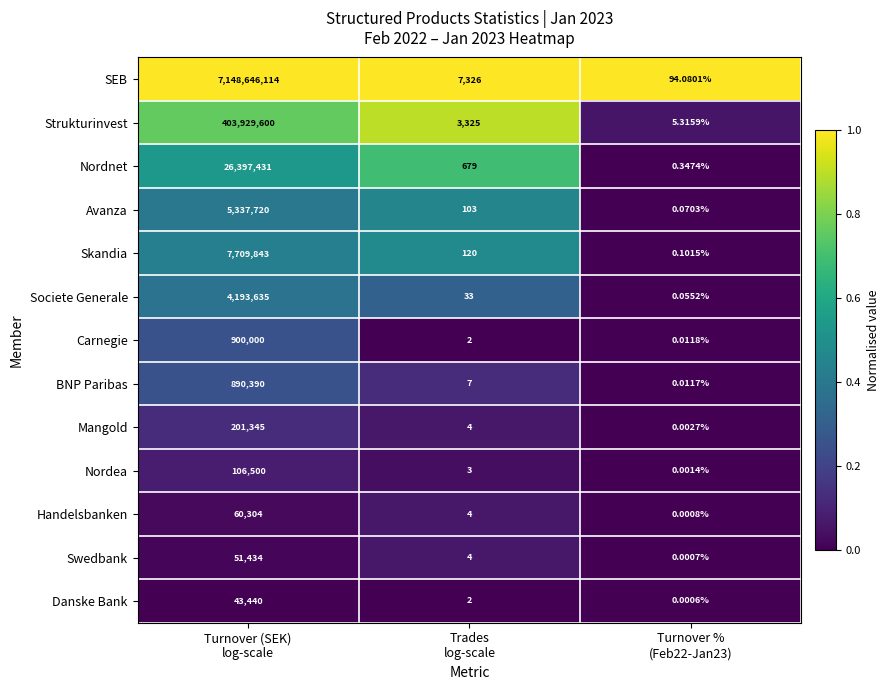

At how many categories does at least one series exceed 0?

3